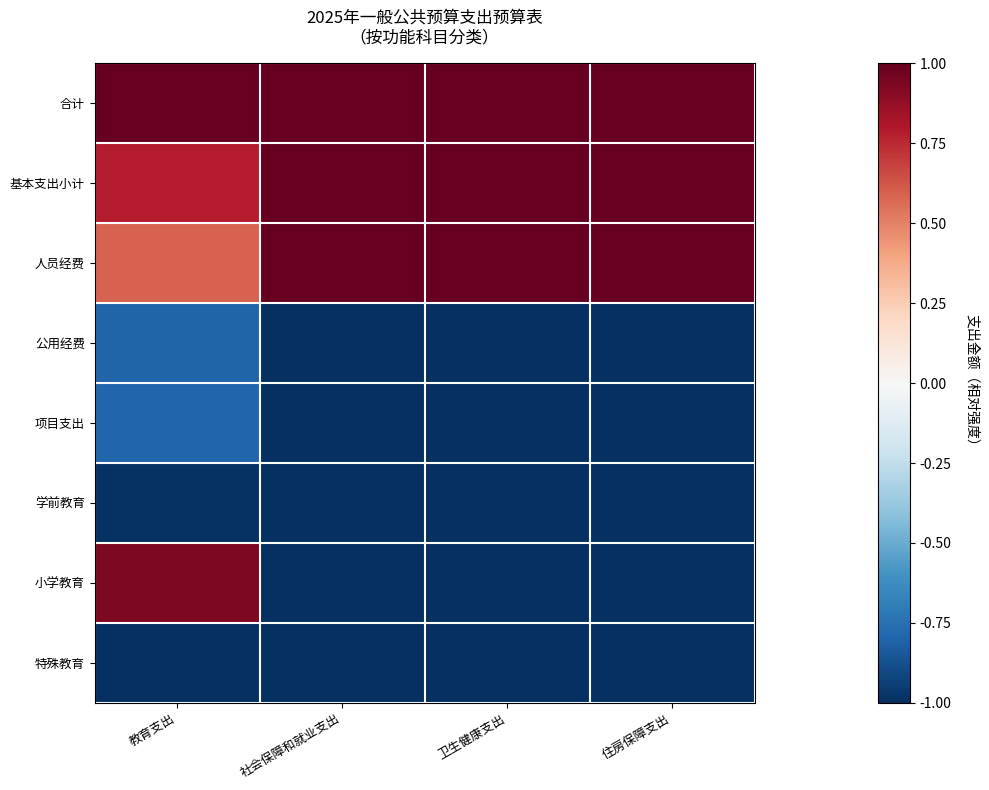

What is the smallest value displayed?

-1.0